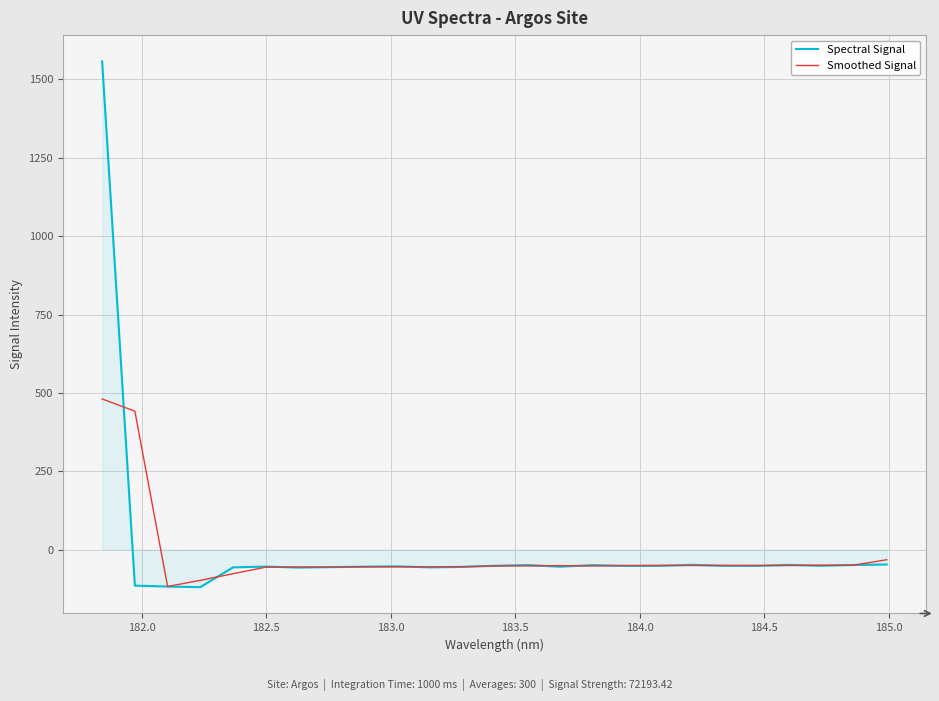

What is the smallest value displayed?

-119.4